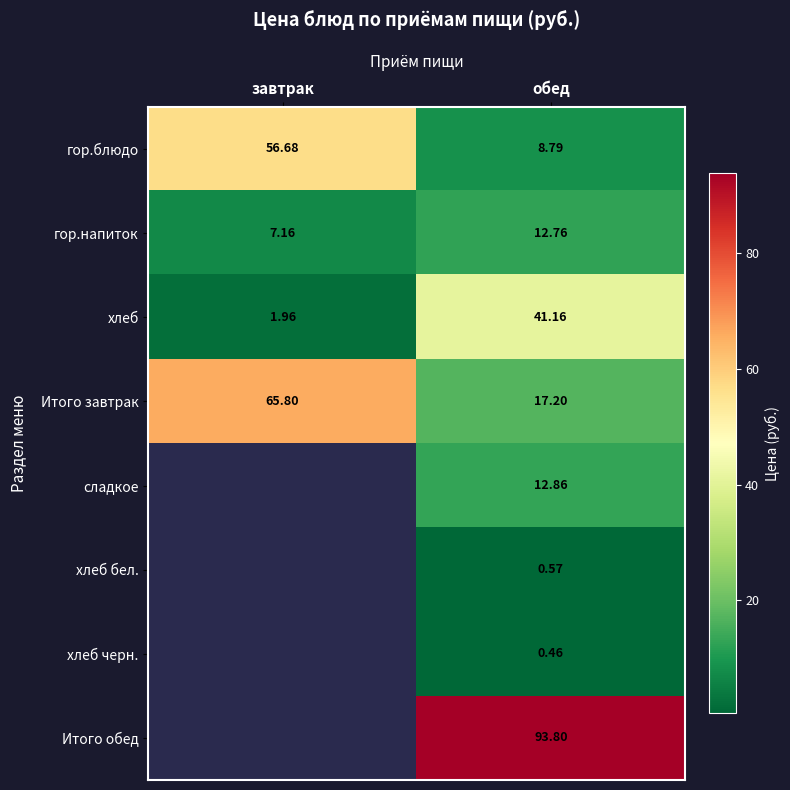

At обед, list the series in order from largest to smallest.

Итого обед, хлеб, Итого завтрак, сладкое, гор.напиток, гор.блюдо, хлеб бел., хлеб черн.